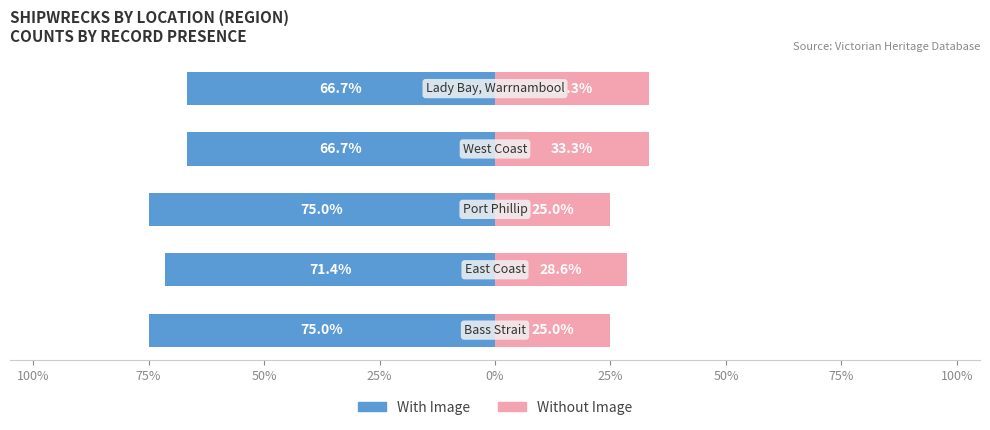

Does the chart contain any negative values?

Yes